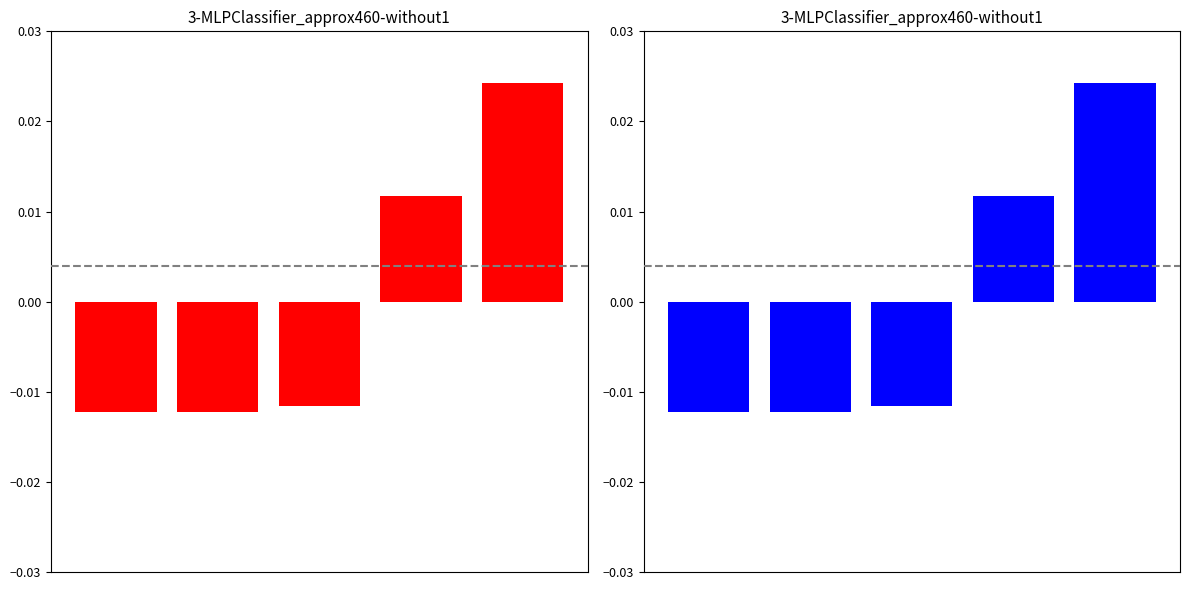

Does the chart contain any negative values?

Yes